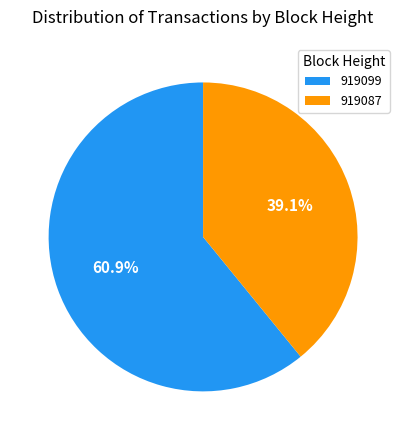

Between 919099 and 919087, which is larger?

919099